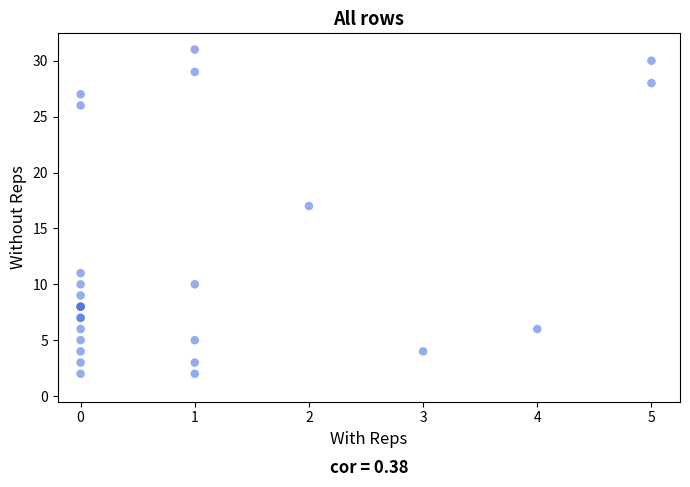

What Y value in the scatter plot is closest to 16?

17